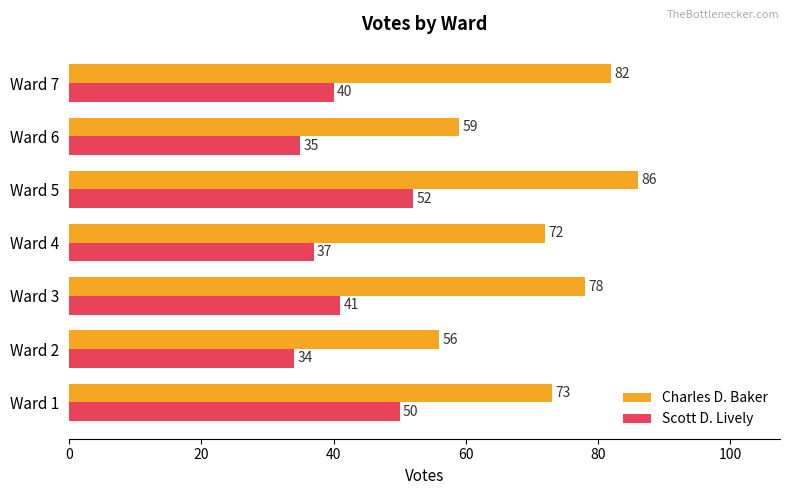

Count the number of categories in the chart.

7